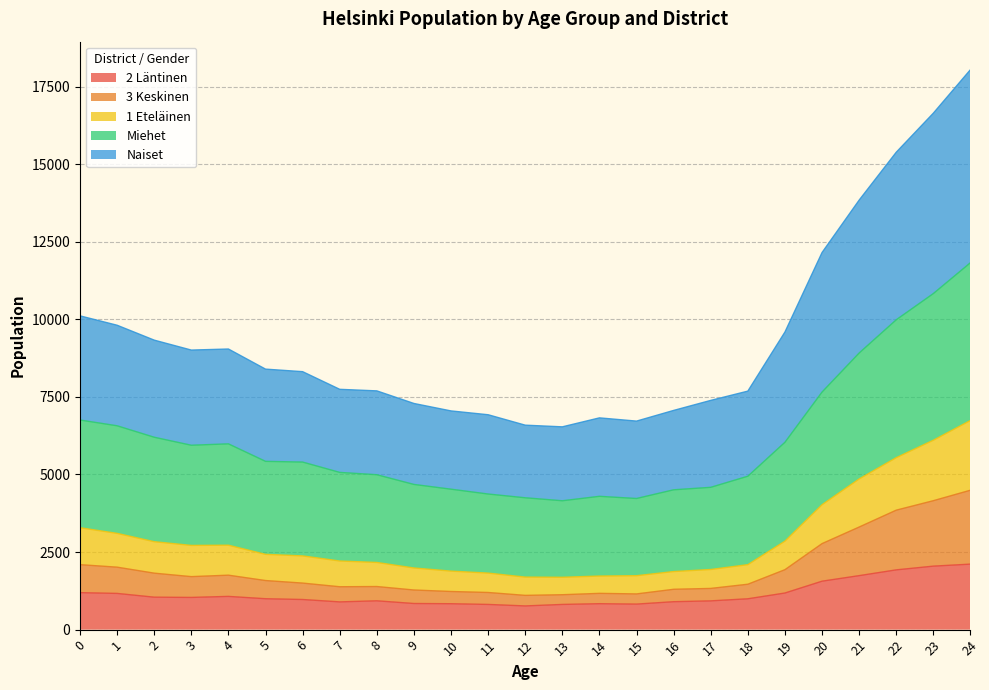

What is the sum of the 2 Läntinen values at 4 and 23?

3117